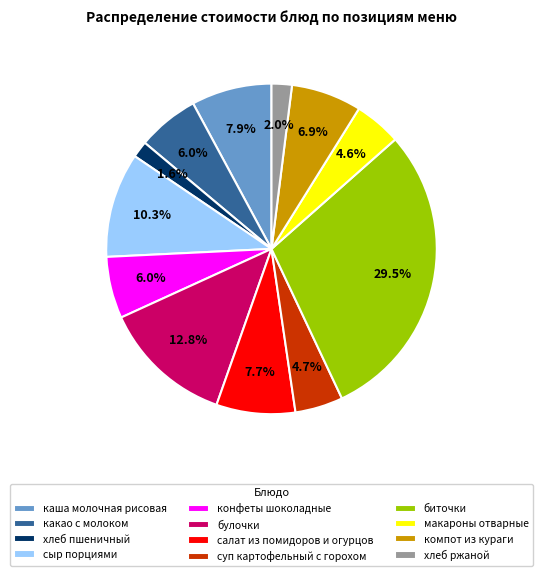

Is it true that каша молочная рисовая is 8% of the pie?

True